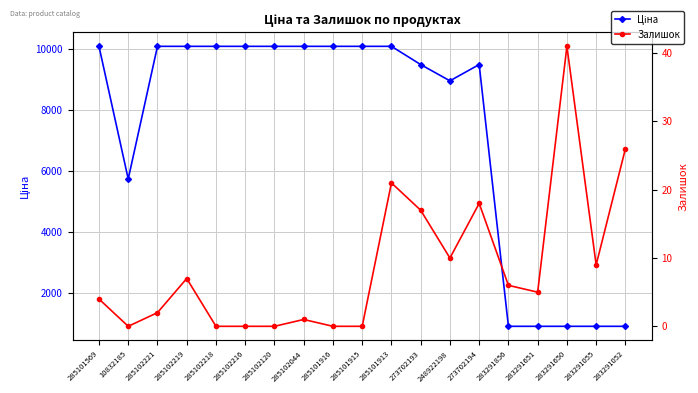

The Залишок series shows 6.0 at 283291856. True or false?

True